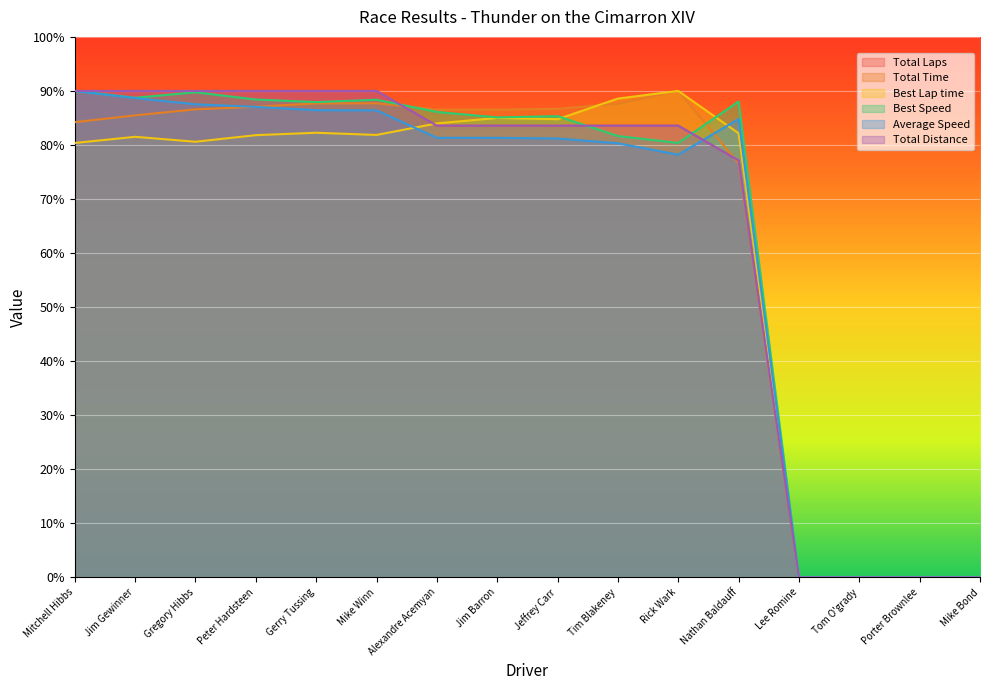

What is the maximum value for Best Speed?

90.0